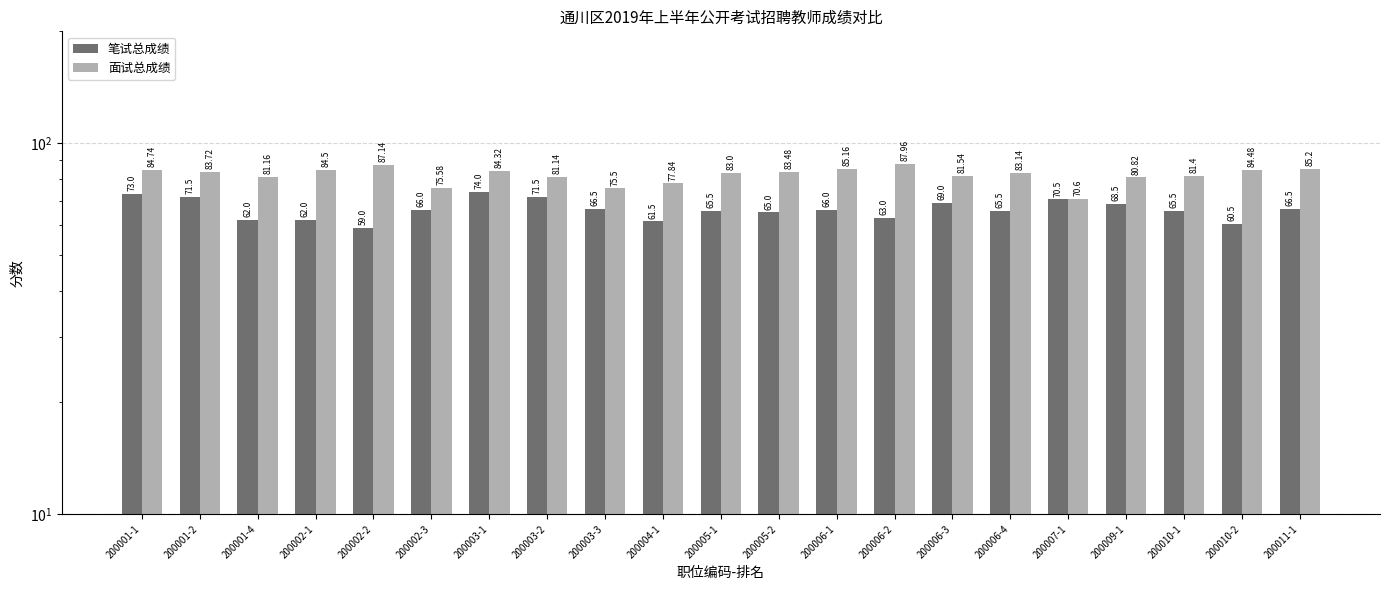

Does the chart contain any negative values?

No